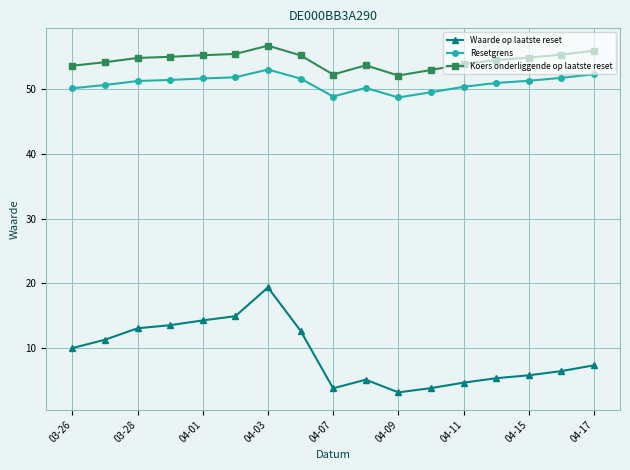

Which series has the largest range (max minus min)?

Waarde op laatste reset